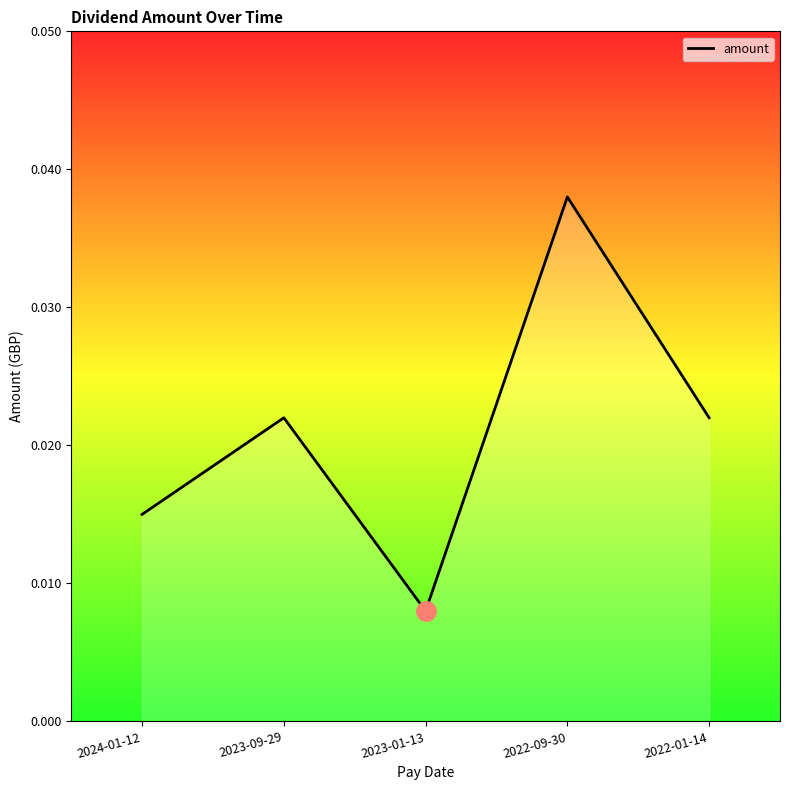

Which label corresponds to the smallest value in the chart?

2023-01-13